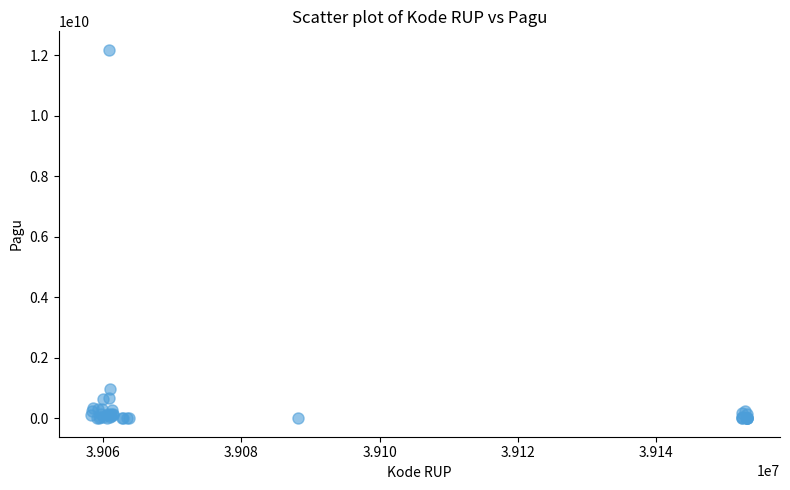

What Y value in the scatter plot is closest to 6092566000?

971640000